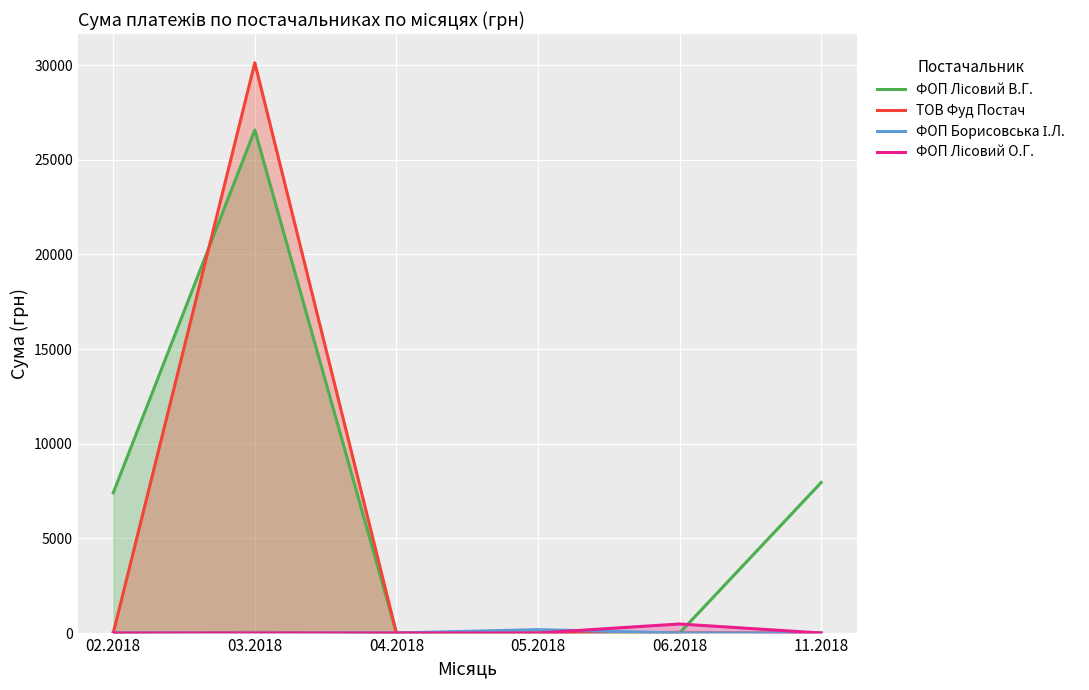

Where is ФОП Лісовий В.Г. nearest to the value 13285?

11.2018